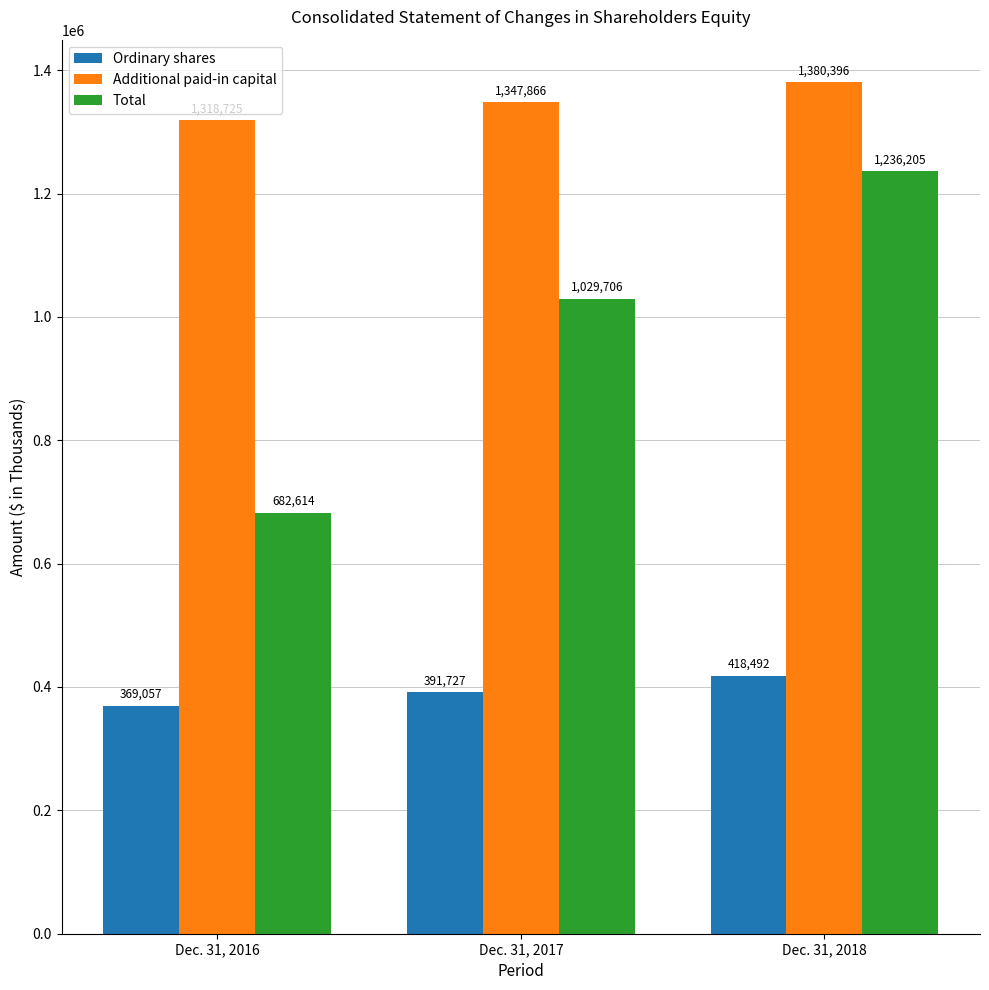

Reading right to left, transcribe all the data shown in this chart.

Ordinary shares: 418492	391727	369057
Additional paid-in capital: 1380396	1347866	1318725
Total: 1236205	1029706	682614